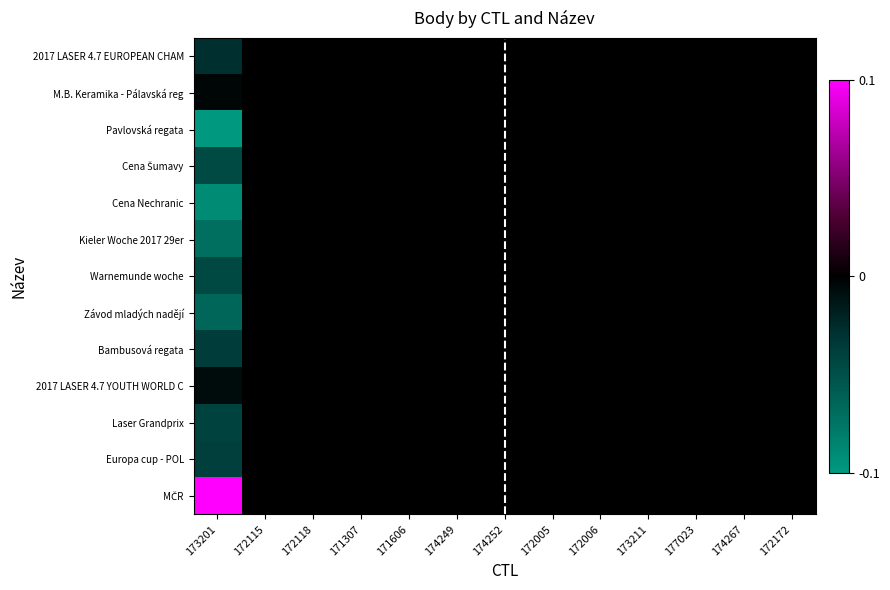

At which category is the sum across all series the highest?

173201